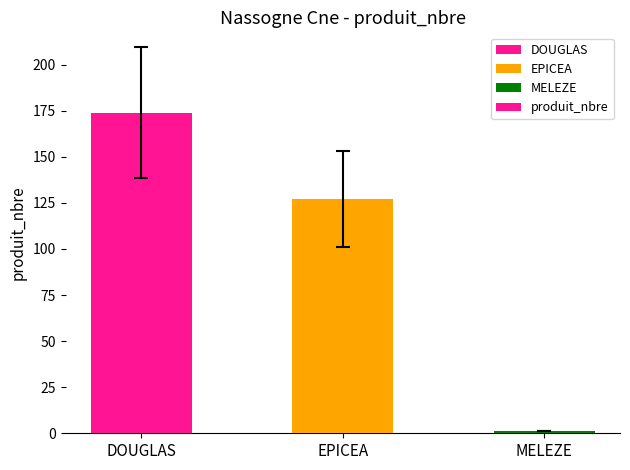

Reading left to right, list all the values displayed in this chart.

174	127	1